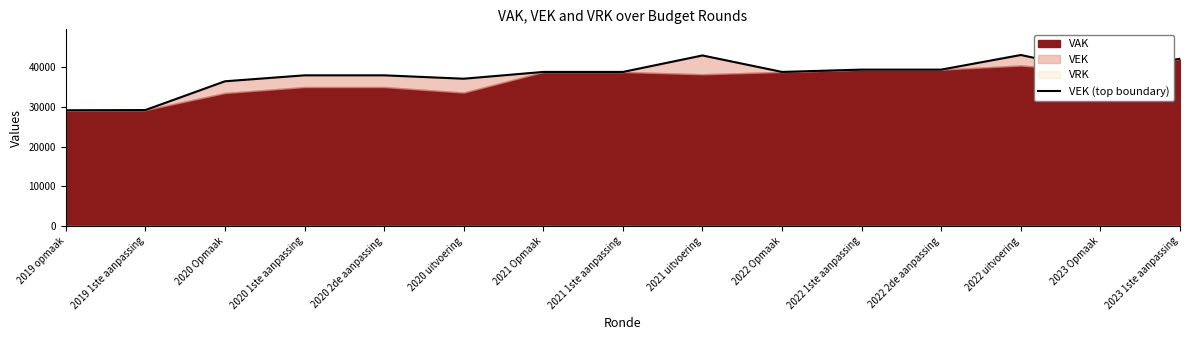

Which has a higher value, 2023 Opmaak or 2023 1ste aanpassing?

2023 1ste aanpassing